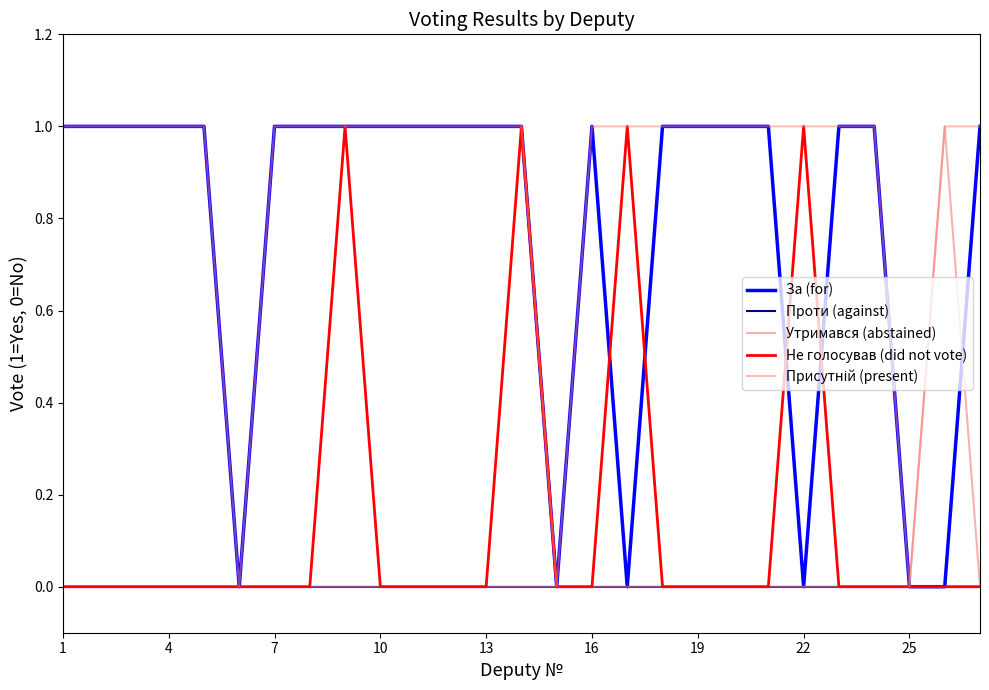

Is this an area chart (filled region under the line)?

No